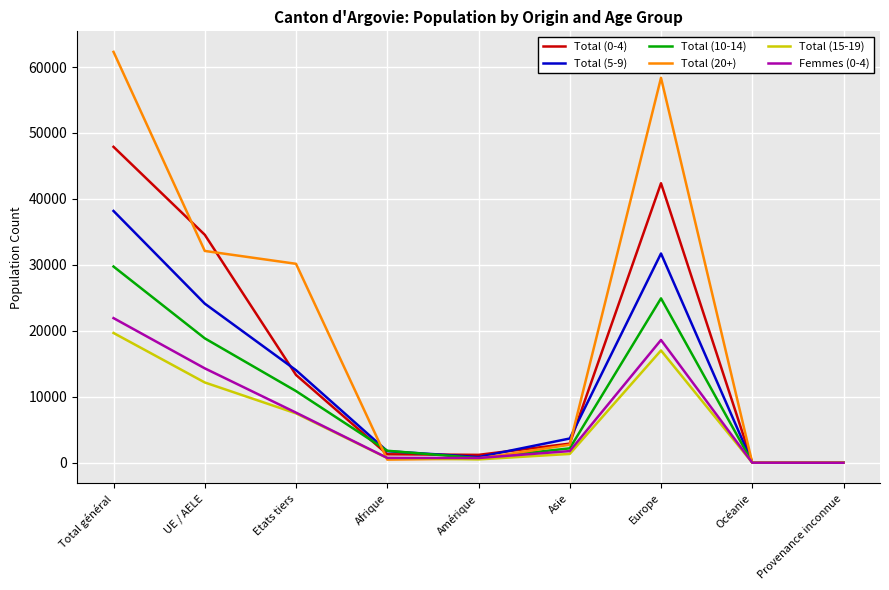

What is the sum of all Total (0-4) values?

143700